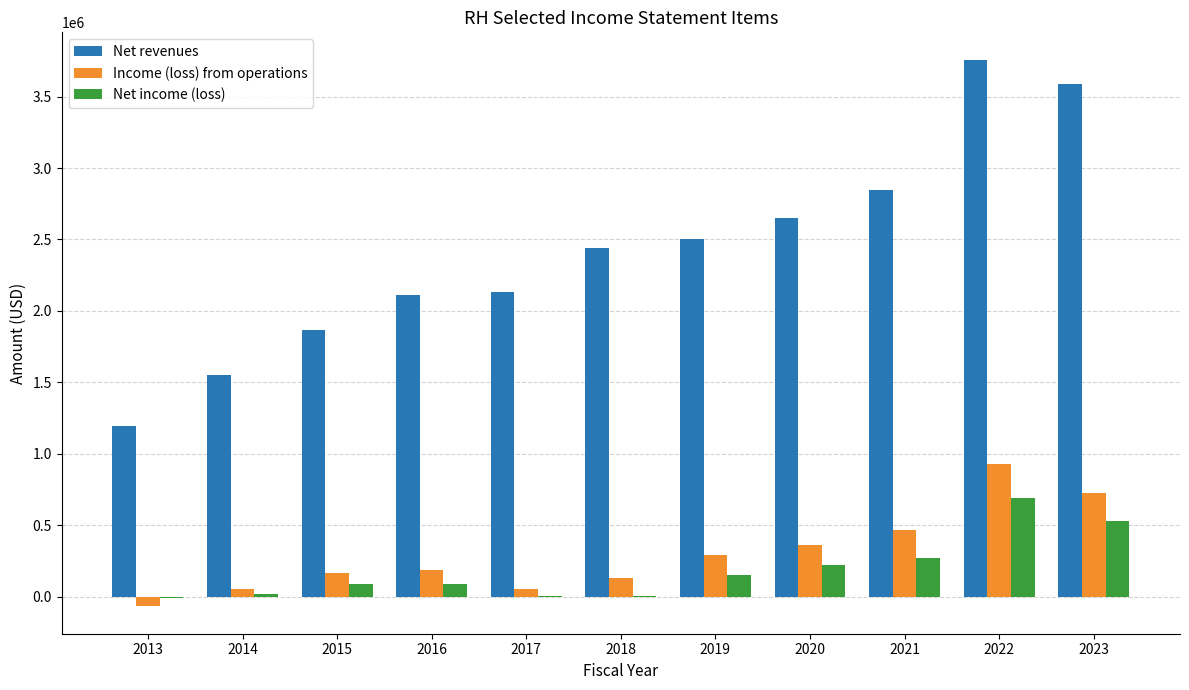

Which series has the largest total across all categories?

Net revenues